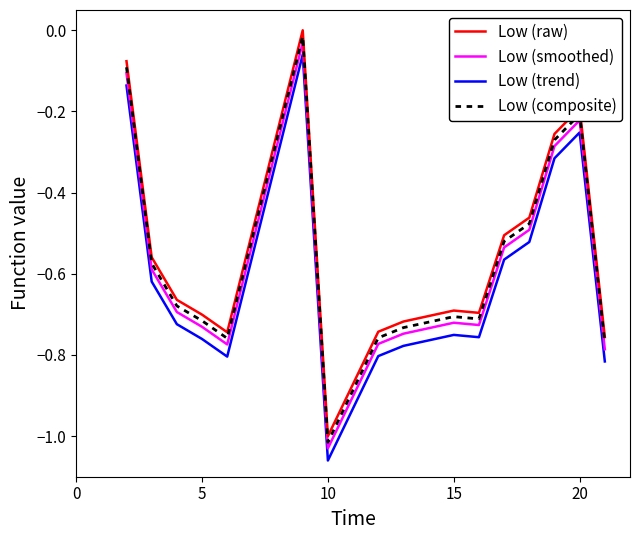

True or false: Low (raw) and Low (smoothed) cross at least once.

False